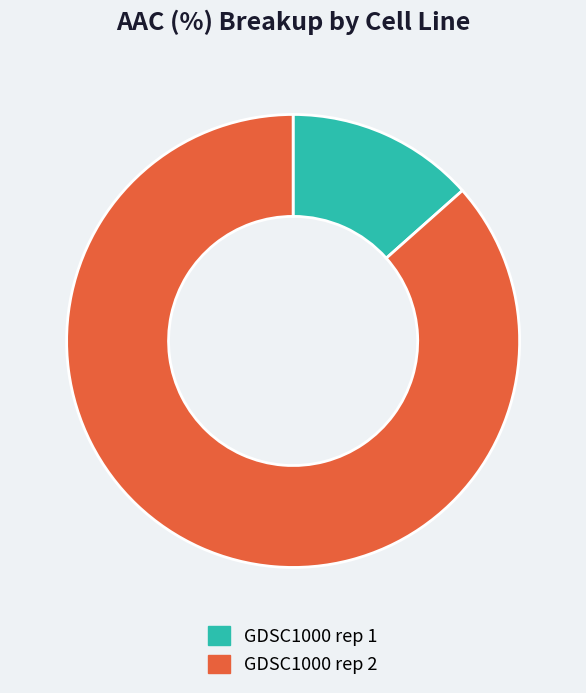

What is the ratio of the value at GDSC1000 rep 2 to the value at GDSC1000 rep 1?

6.4